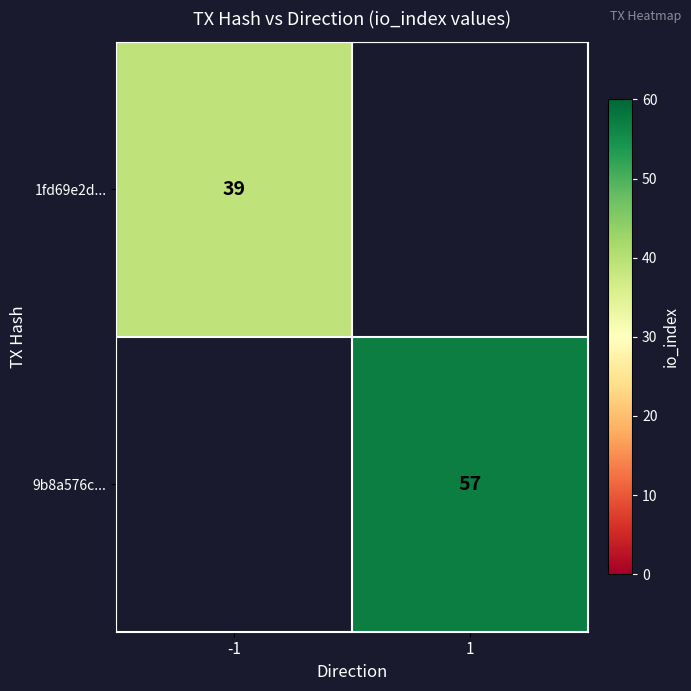

The value of 9b8a576c... at 1 is 21. True or false?

False